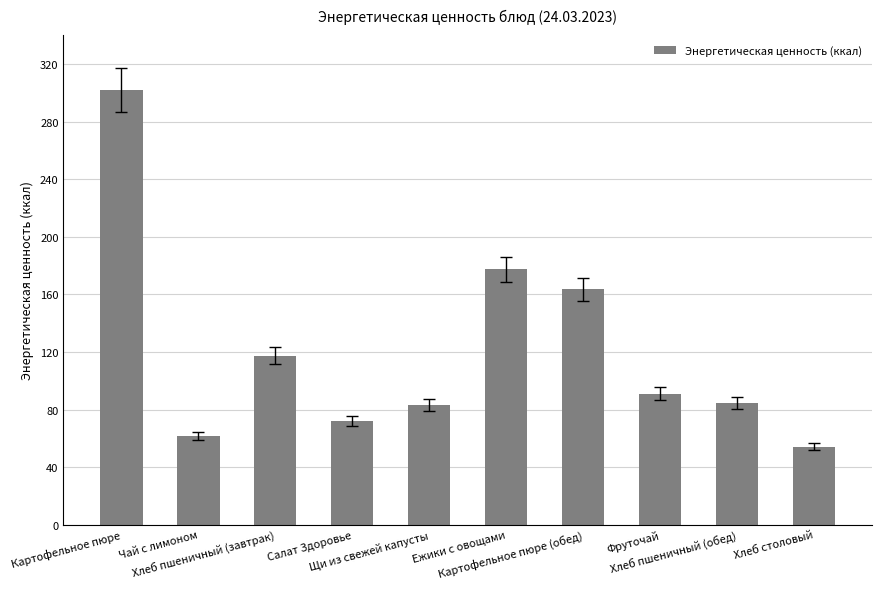

How many bars are there in total?

10